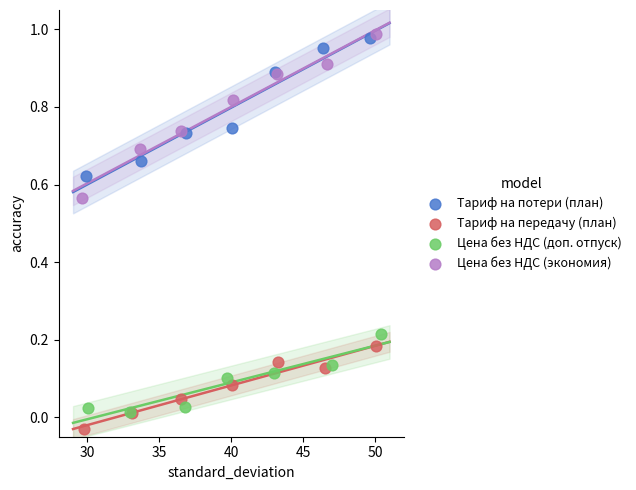

Which series contains the lowest Y value?

Тариф на передачу (план)